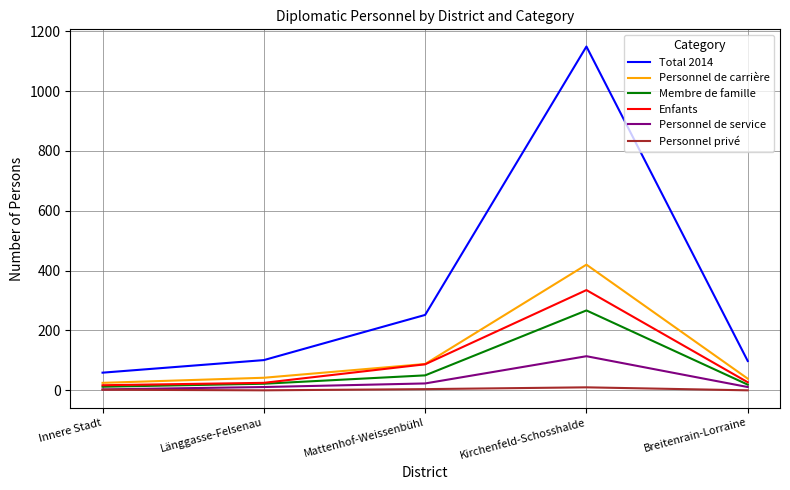

True or false: Total 2014 and Personnel privé cross at least once.

False